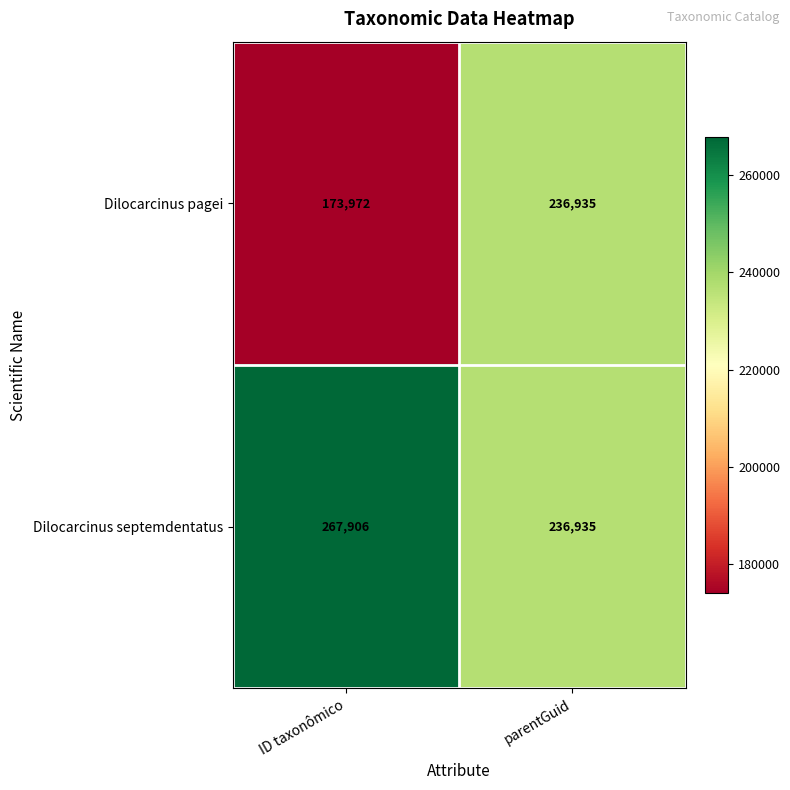

Which series has the largest total across all categories?

Dilocarcinus septemdentatus